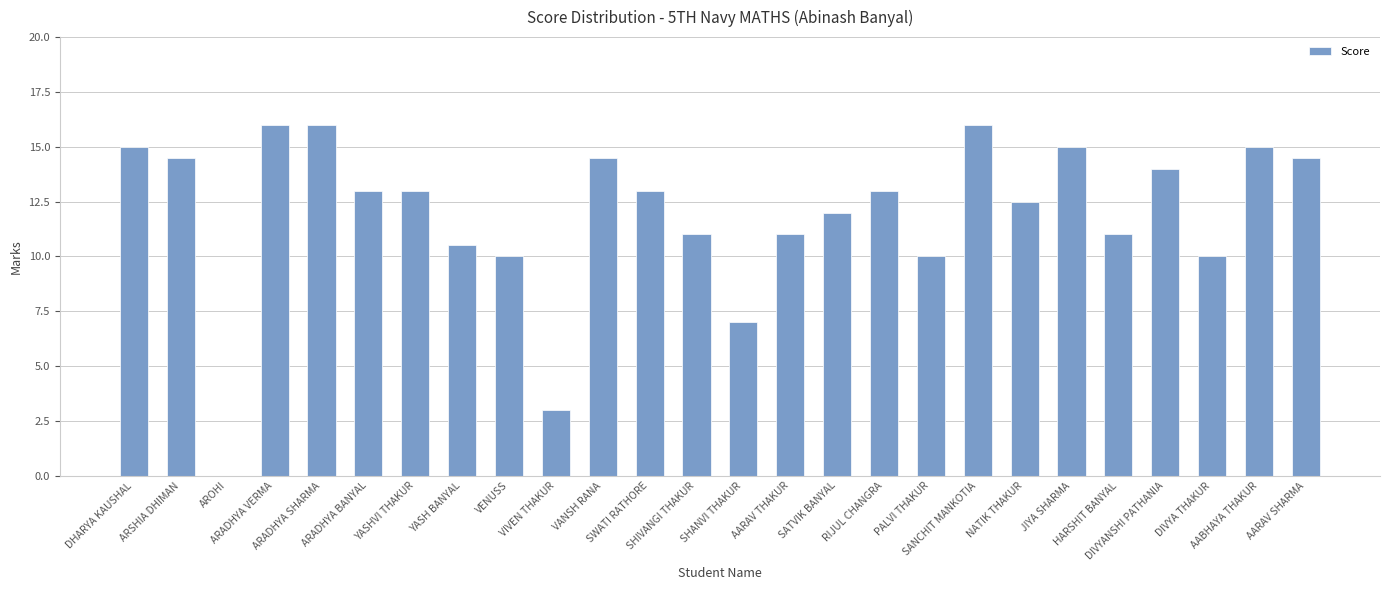

What is the maximum value shown in the chart?

16.0